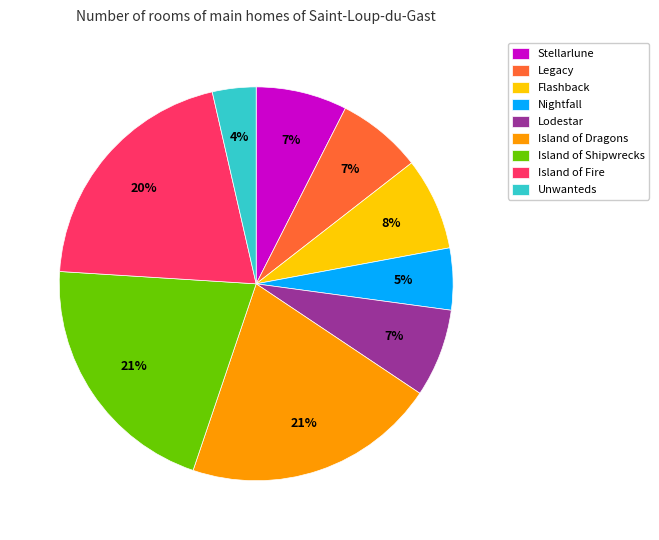

Is it true that Island of Fire is 20% of the pie?

True